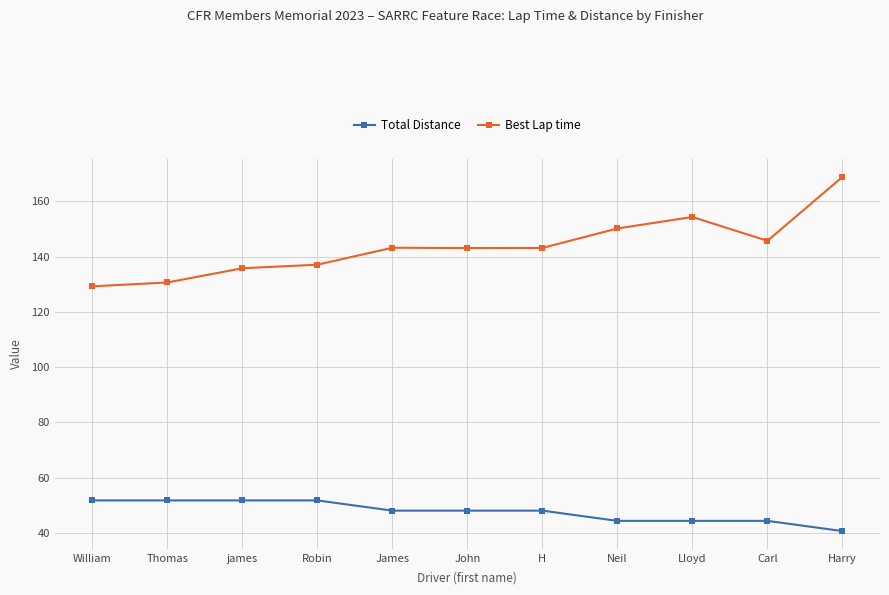

At H, list the series in order from smallest to largest.

Total Distance, Best Lap time